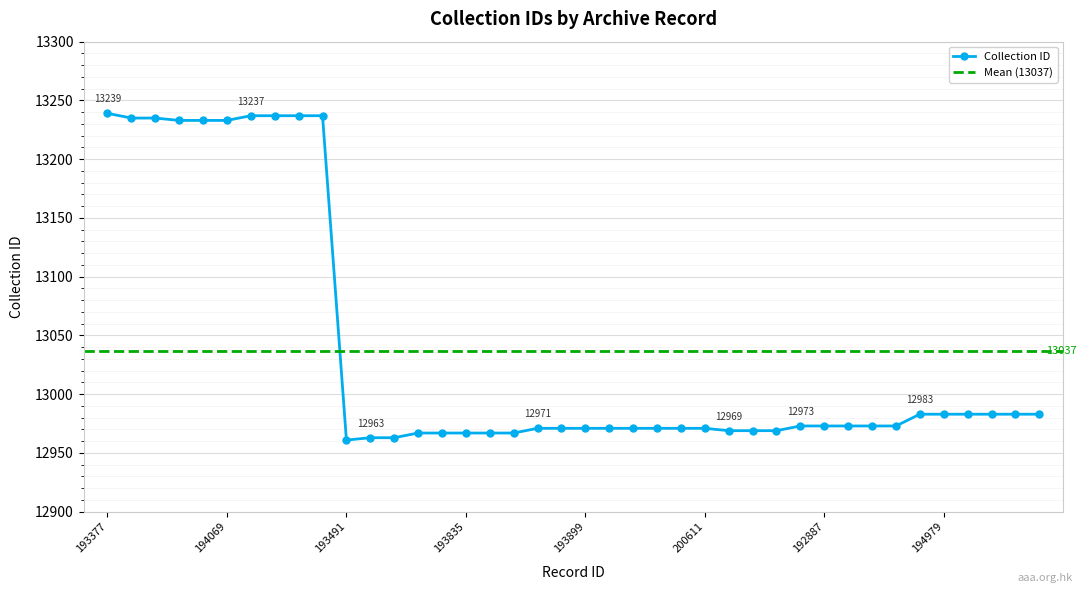

The chart shows a value of 3719 at 193849. True or false?

False